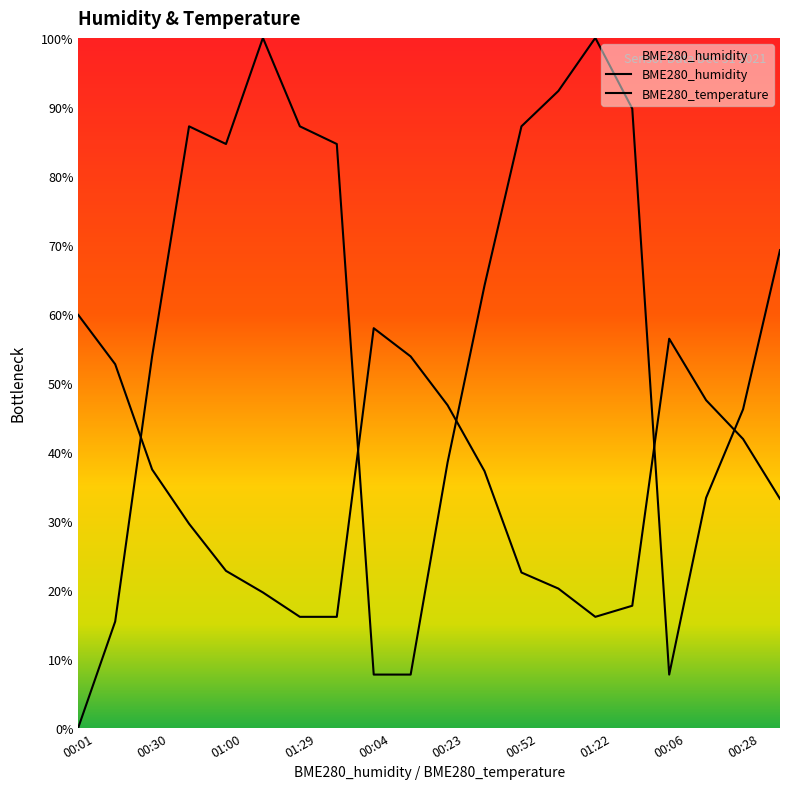

At which label is BME280_temperature closest to 89?

00:28